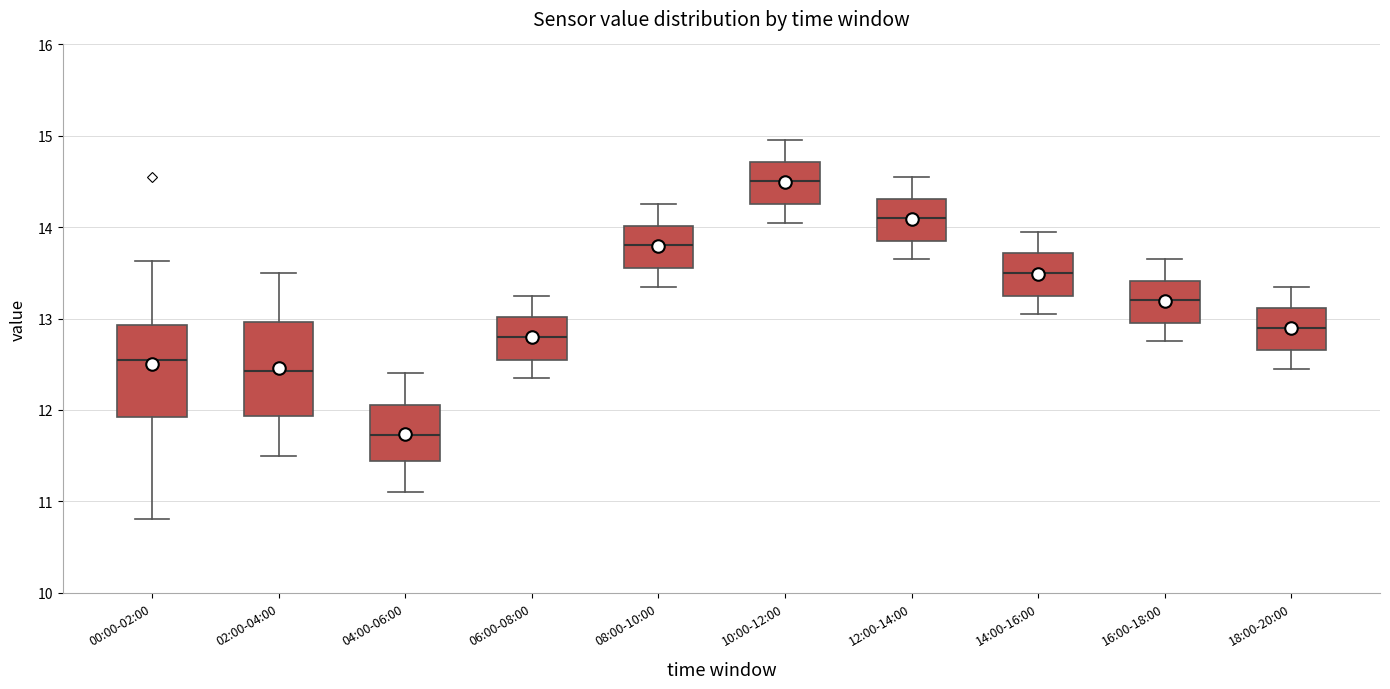

Where is the lower edge of the box for 10:00-12:00 on the y-axis? The values are not printed on the chart, so give them approximately, as read against the axis.

14.3